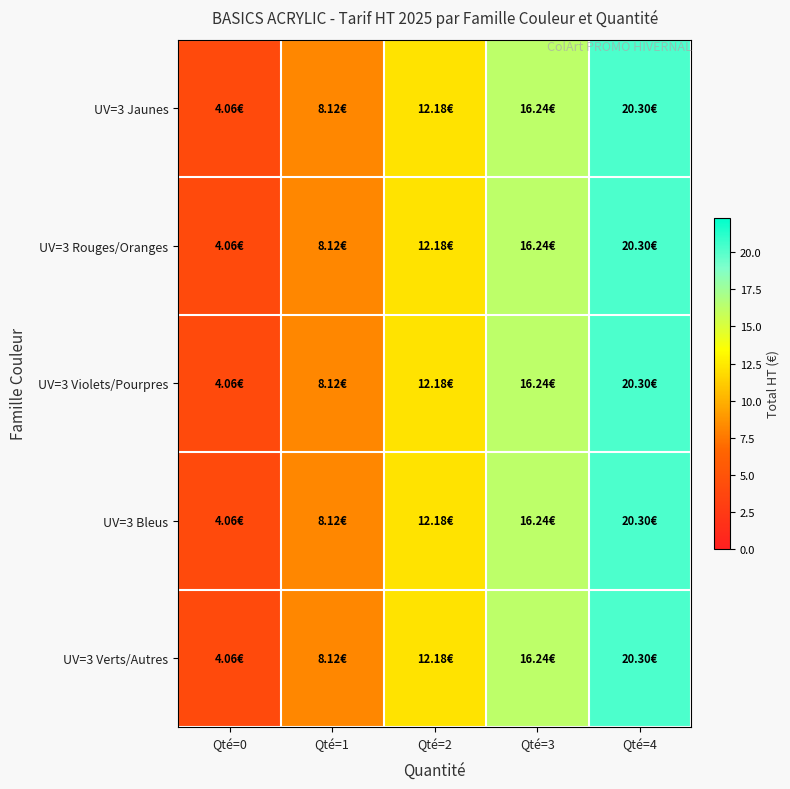

Which series has the largest total across all categories?

UV=3 Jaunes